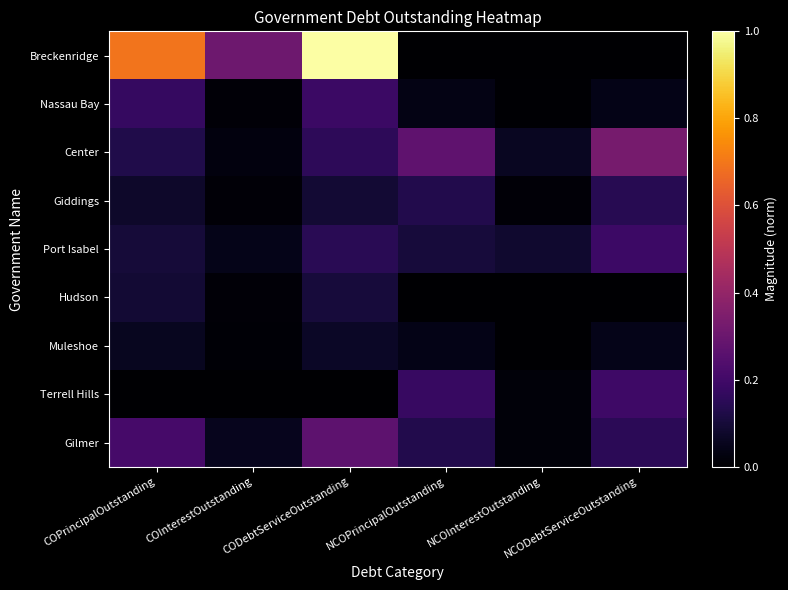

Reading left to right, what are all the values shown in this chart?

Breckenridge: COPrincipalOutstanding=0.7	COInterestOutstanding=0.3	CODebtServiceOutstanding=1.0	NCOPrincipalOutstanding=0.0	NCOInterestOutstanding=0.0	NCODebtServiceOutstanding=0.0
Nassau Bay: COPrincipalOutstanding=0.2	COInterestOutstanding=0.0	CODebtServiceOutstanding=0.2	NCOPrincipalOutstanding=0.0	NCOInterestOutstanding=0.0	NCODebtServiceOutstanding=0.0
Center: COPrincipalOutstanding=0.1	COInterestOutstanding=0.0	CODebtServiceOutstanding=0.2	NCOPrincipalOutstanding=0.3	NCOInterestOutstanding=0.1	NCODebtServiceOutstanding=0.3
Giddings: COPrincipalOutstanding=0.1	COInterestOutstanding=0.0	CODebtServiceOutstanding=0.1	NCOPrincipalOutstanding=0.1	NCOInterestOutstanding=0.0	NCODebtServiceOutstanding=0.1
Port Isabel: COPrincipalOutstanding=0.1	COInterestOutstanding=0.0	CODebtServiceOutstanding=0.1	NCOPrincipalOutstanding=0.1	NCOInterestOutstanding=0.1	NCODebtServiceOutstanding=0.2
Hudson: COPrincipalOutstanding=0.1	COInterestOutstanding=0.0	CODebtServiceOutstanding=0.1	NCOPrincipalOutstanding=0.0	NCOInterestOutstanding=0.0	NCODebtServiceOutstanding=0.0
Muleshoe: COPrincipalOutstanding=0.1	COInterestOutstanding=0.0	CODebtServiceOutstanding=0.1	NCOPrincipalOutstanding=0.0	NCOInterestOutstanding=0.0	NCODebtServiceOutstanding=0.0
Terrell Hills: COPrincipalOutstanding=0.0	COInterestOutstanding=0.0	CODebtServiceOutstanding=0.0	NCOPrincipalOutstanding=0.2	NCOInterestOutstanding=0.0	NCODebtServiceOutstanding=0.2
Gilmer: COPrincipalOutstanding=0.2	COInterestOutstanding=0.1	CODebtServiceOutstanding=0.3	NCOPrincipalOutstanding=0.1	NCOInterestOutstanding=0.0	NCODebtServiceOutstanding=0.1